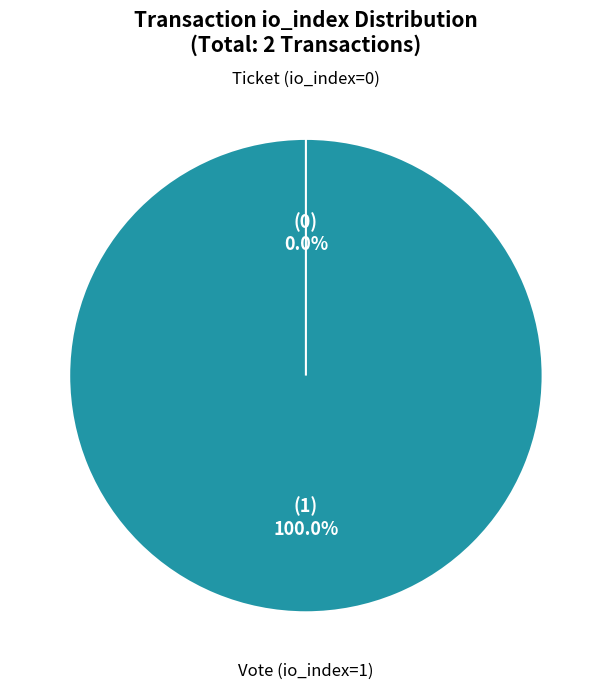

Which slice is the largest?

Vote (io_index=1)